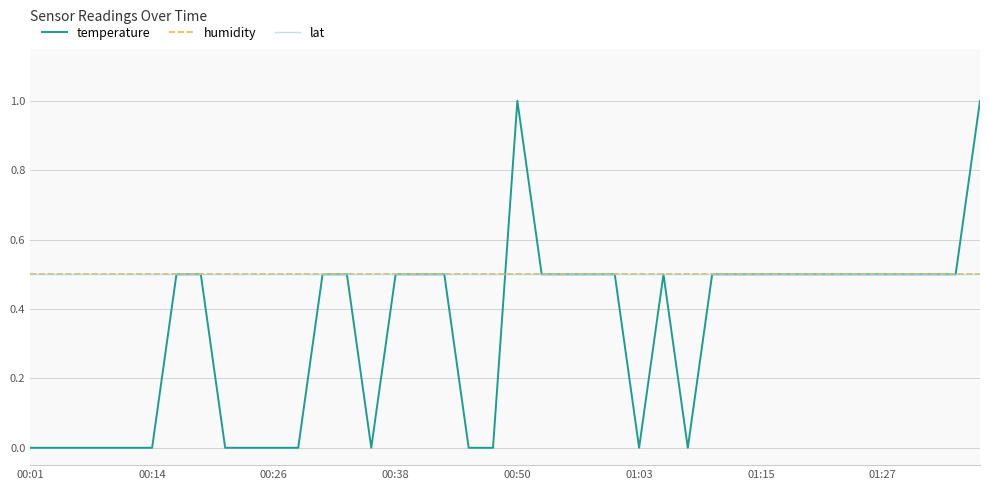

What is the average value of the temperature series?

0.3